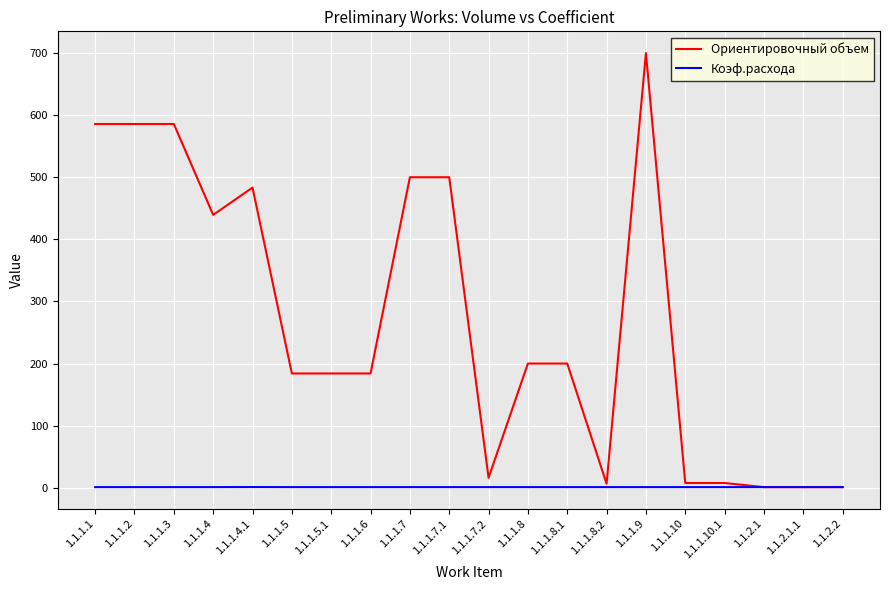

What is the highest value of the Ориентировочный объем series?

700.0